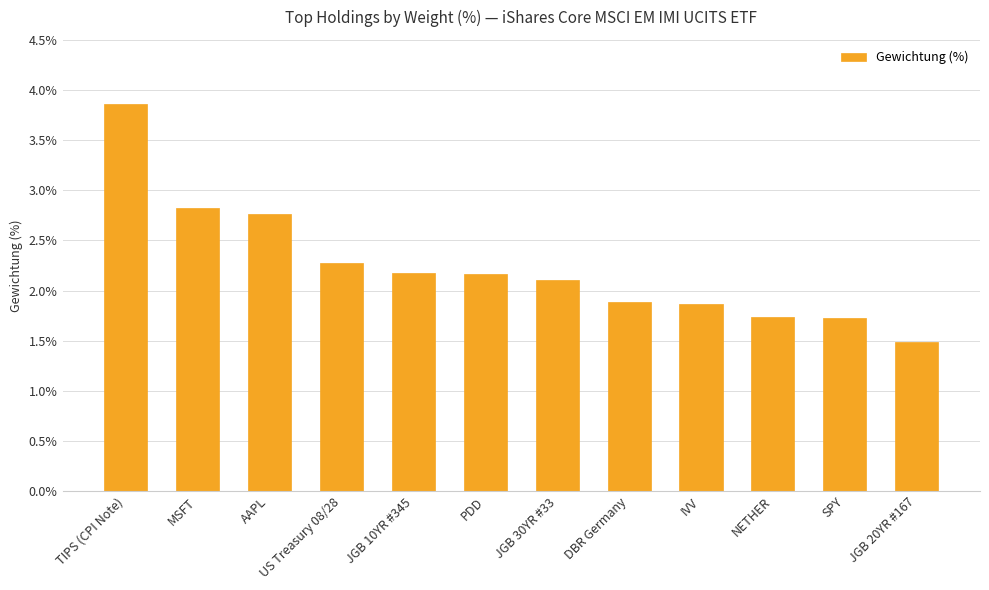

What position from the right is DBR Germany?

5